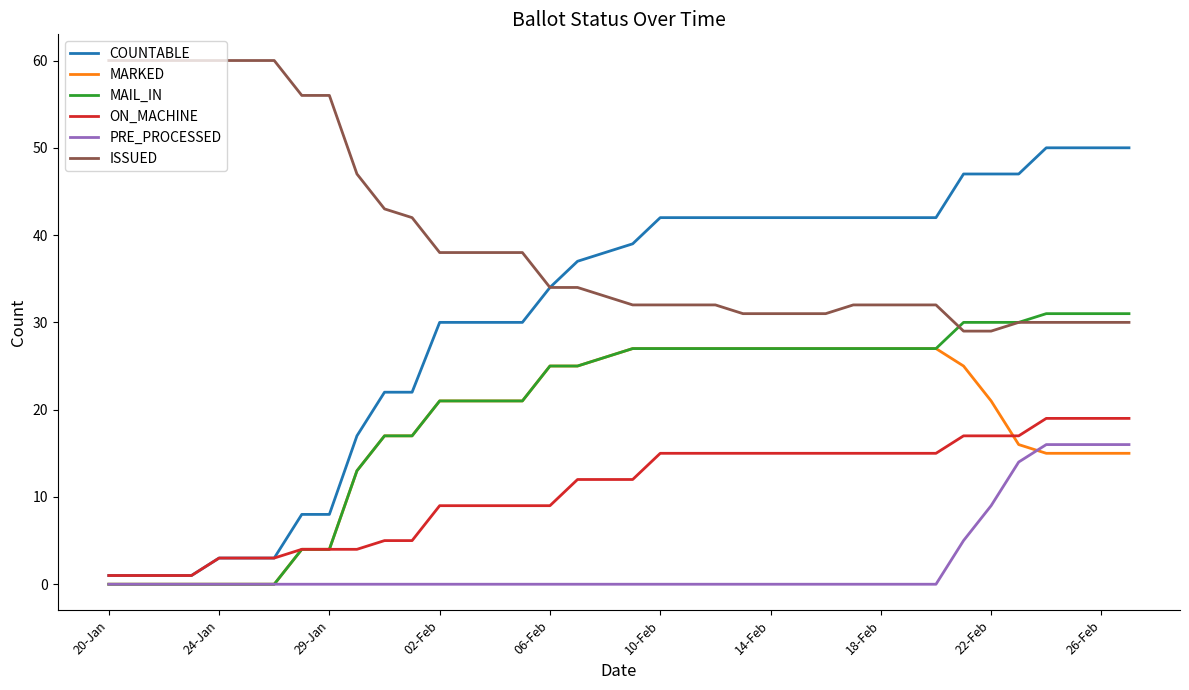

What is the greatest value displayed?

60